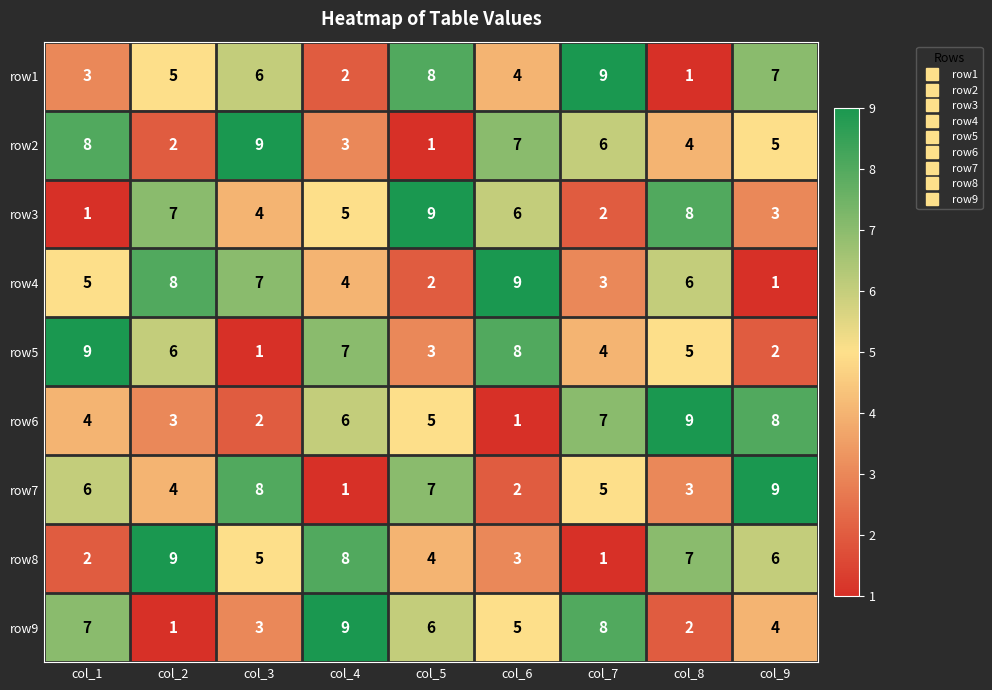

At which label is row2 closest to 5?

col_9